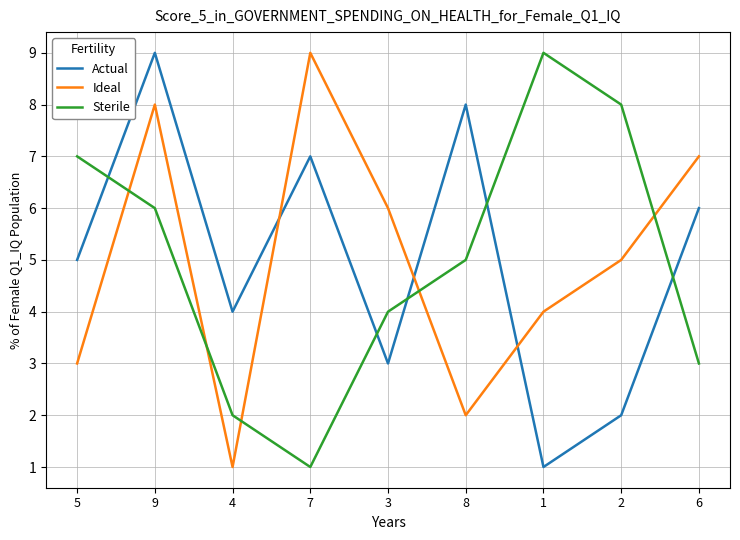

Reading right to left, transcribe all the data shown in this chart.

Actual: 6	2	1	8	3	7	4	9	5
Ideal: 7	5	4	2	6	9	1	8	3
Sterile: 3	8	9	5	4	1	2	6	7